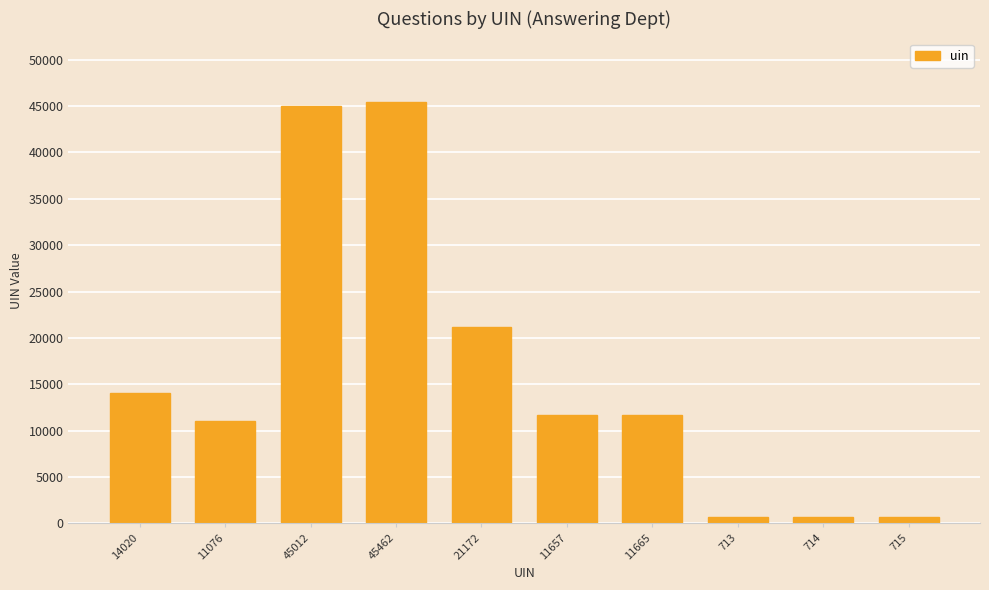

What is the sum of all values?

162206